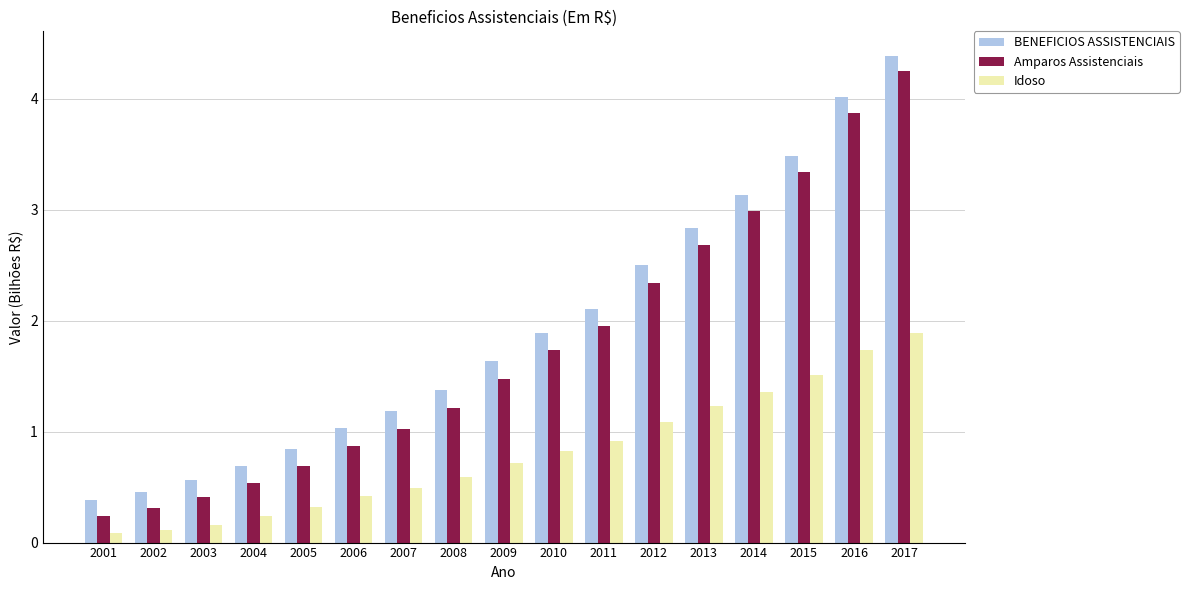

What is the approximate value of Amparos Assistenciais at 2002?

0.3